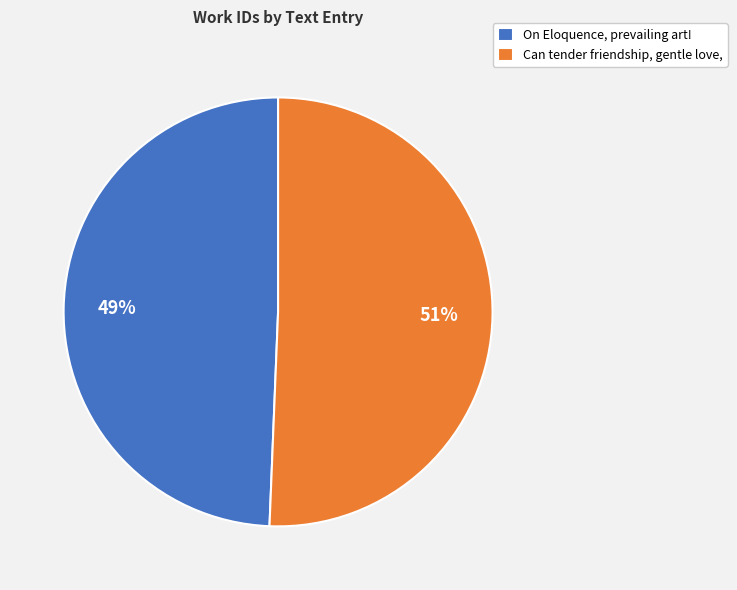

Approximately how many times larger is the value at On Eloquence, prevailing art! compared to Can tender friendship, gentle love,?

1.0